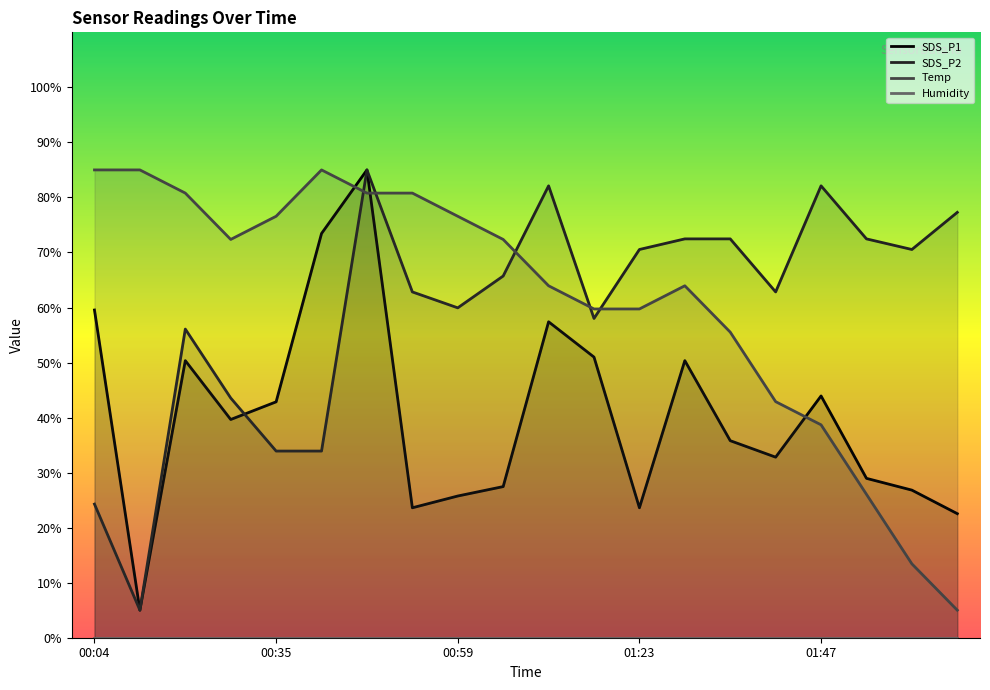

What is the highest value of the Temp series?

85.0